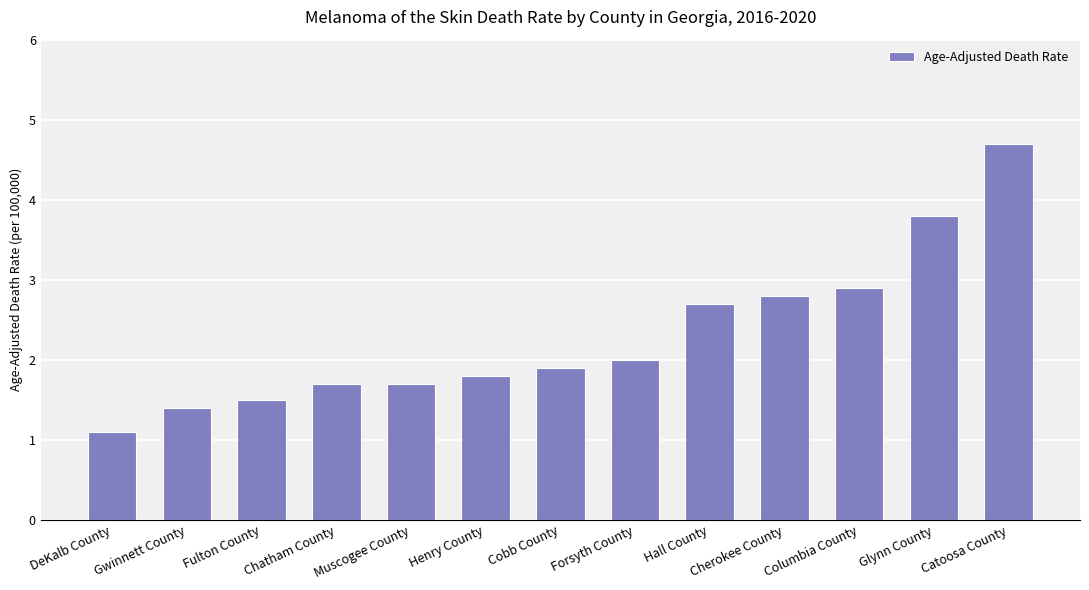

True or false: the data shows 2.8 at Forsyth County.

False